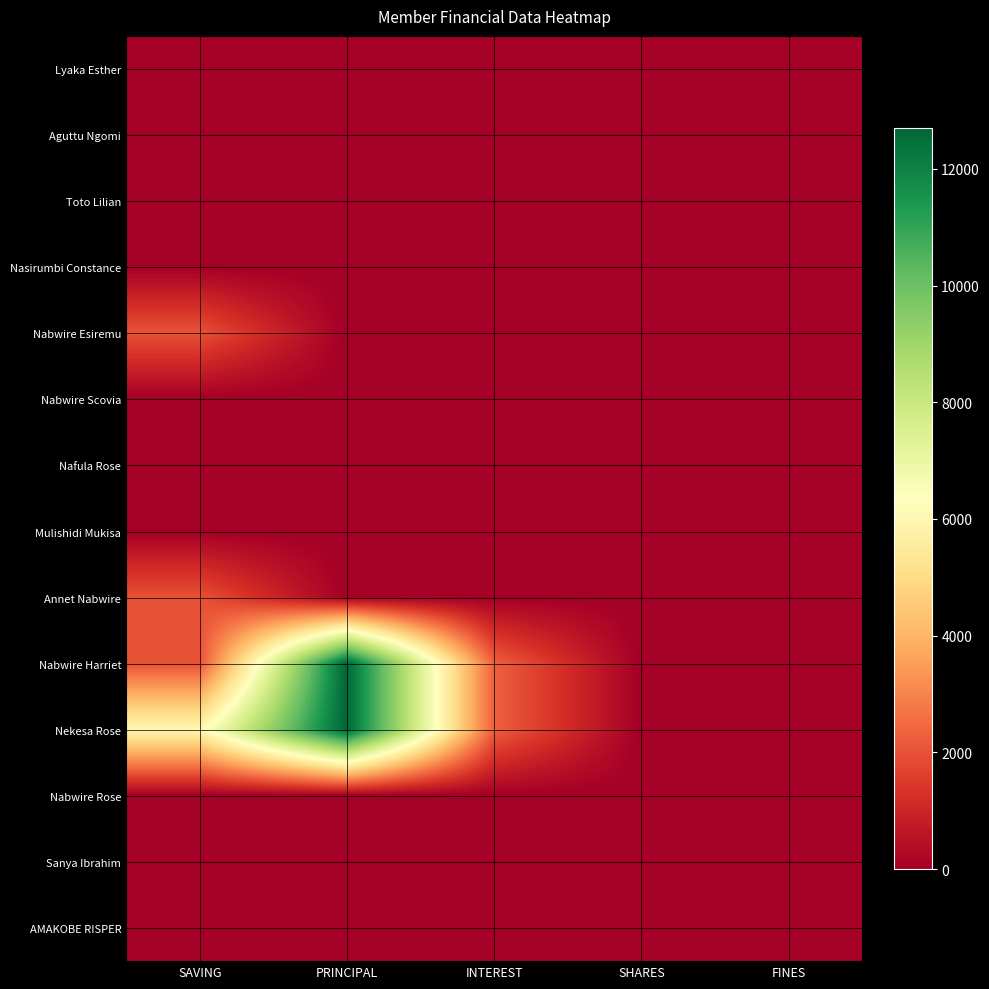

Reading right to left, extract all data points from this chart.

Lyaka Esther: FINES=0	SHARES=0	INTEREST=0	PRINCIPAL=0	SAVING=0
Aguttu Ngomi: FINES=0	SHARES=0	INTEREST=0	PRINCIPAL=0	SAVING=0
Toto Lilian: FINES=0	SHARES=0	INTEREST=0	PRINCIPAL=0	SAVING=0
Nasirumbi Constance: FINES=0	SHARES=0	INTEREST=0	PRINCIPAL=0	SAVING=0
Nabwire Esiremu: FINES=0	SHARES=0	INTEREST=0	PRINCIPAL=0	SAVING=2000
Nabwire Scovia: FINES=0	SHARES=0	INTEREST=0	PRINCIPAL=0	SAVING=0
Nafula Rose: FINES=0	SHARES=0	INTEREST=0	PRINCIPAL=0	SAVING=0
Mulishidi Mukisa: FINES=0	SHARES=0	INTEREST=0	PRINCIPAL=0	SAVING=0
Annet Nabwire: FINES=0	SHARES=0	INTEREST=0	PRINCIPAL=0	SAVING=2000
Nabwire Harriet: FINES=0	SHARES=0	INTEREST=2300	PRINCIPAL=12700	SAVING=2000
Nekesa Rose: FINES=0	SHARES=0	INTEREST=2300	PRINCIPAL=12700	SAVING=6000
Nabwire Rose: FINES=0	SHARES=0	INTEREST=0	PRINCIPAL=0	SAVING=0
Sanya Ibrahim: FINES=0	SHARES=0	INTEREST=0	PRINCIPAL=0	SAVING=0
AMAKOBE RISPER: FINES=0	SHARES=0	INTEREST=0	PRINCIPAL=0	SAVING=0